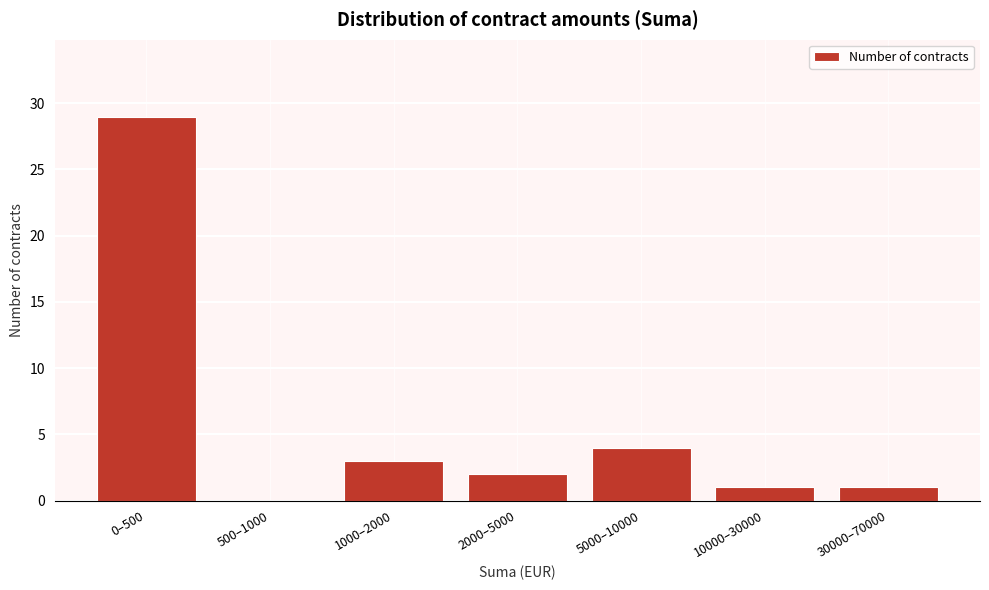

Reading right to left, what are all the values shown in this chart?

30000–70000=1	10000–30000=1	5000–10000=4	2000–5000=2	1000–2000=3	500–1000=0	0–500=29